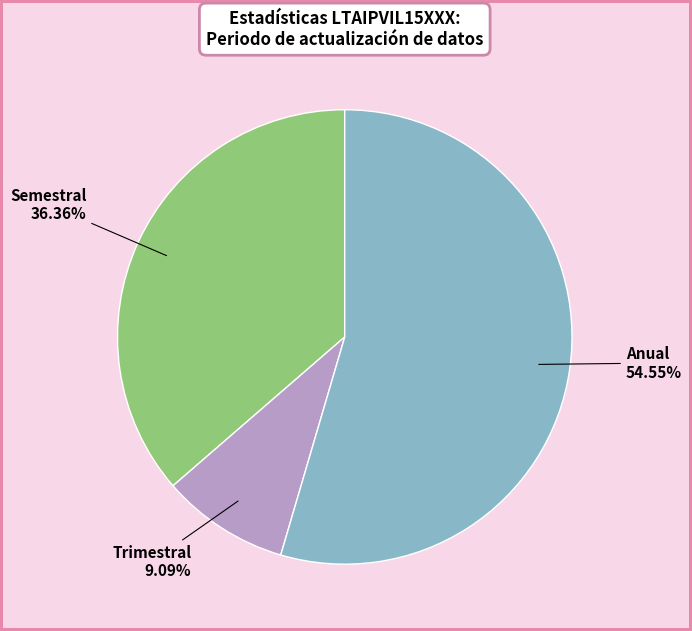

Is there any slice that represents more than half of the pie?

Yes